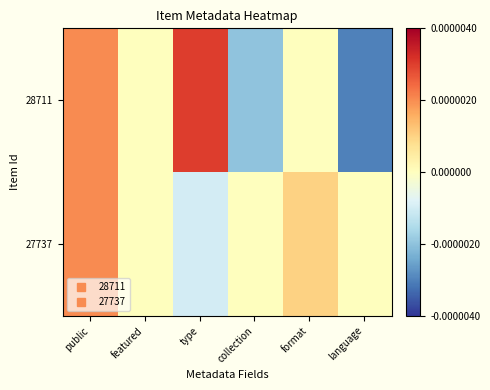

List the series in order of their overall mean, highest first.

27737, 28711